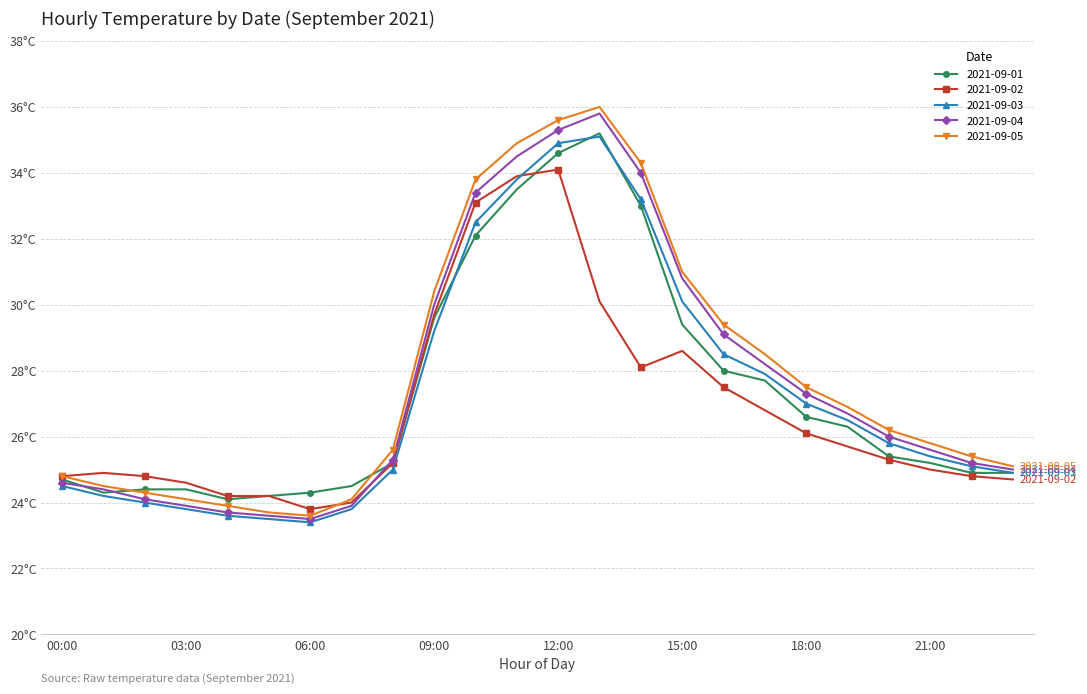

Where is the first local maximum for 2021-09-05?

13:00